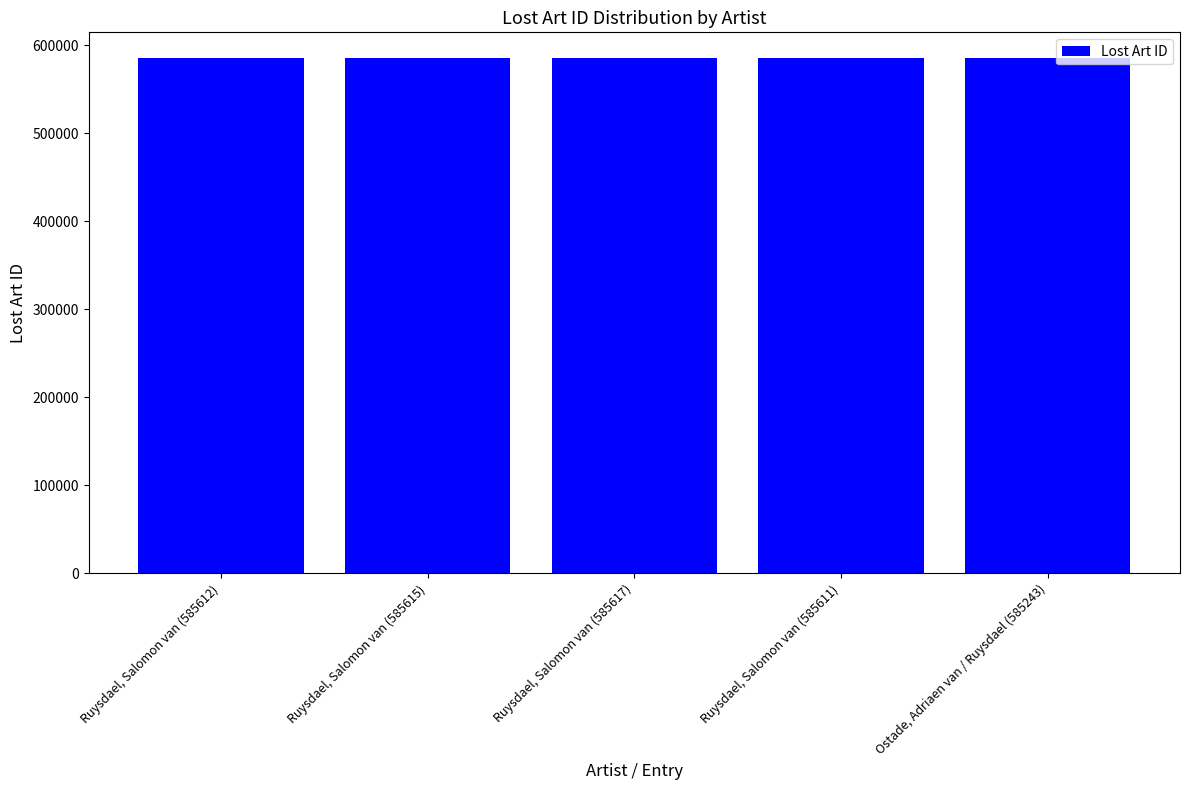

What is the greatest value displayed?

585617